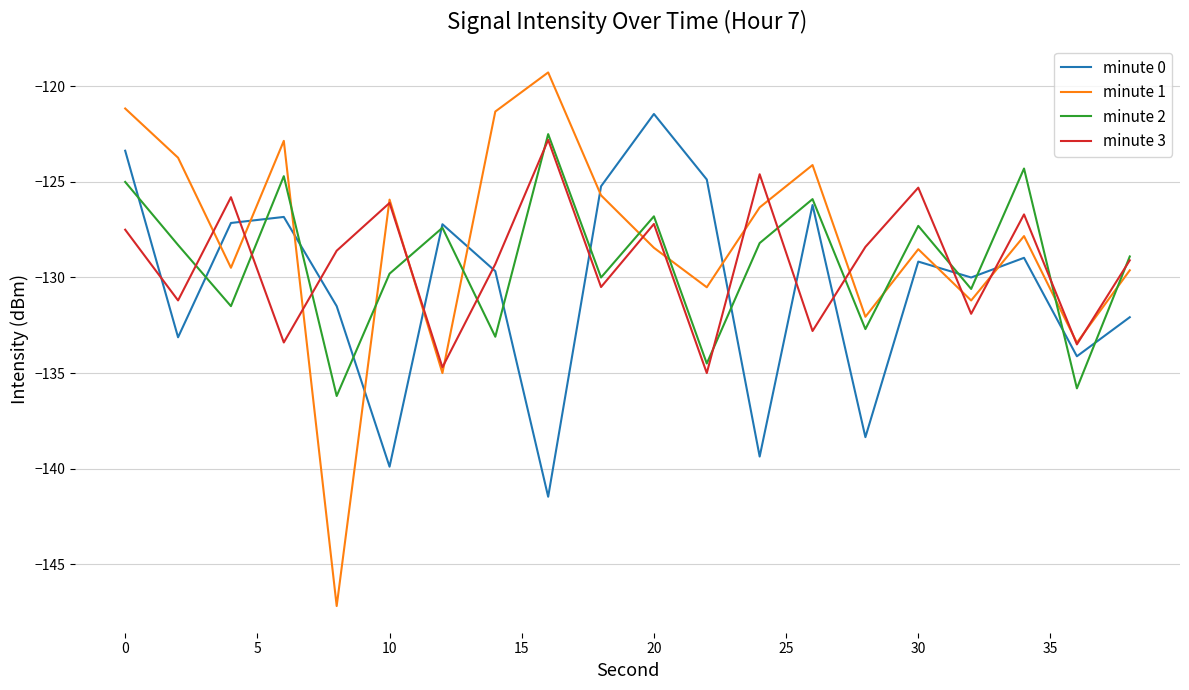

Which series has the largest range (max minus min)?

minute 1